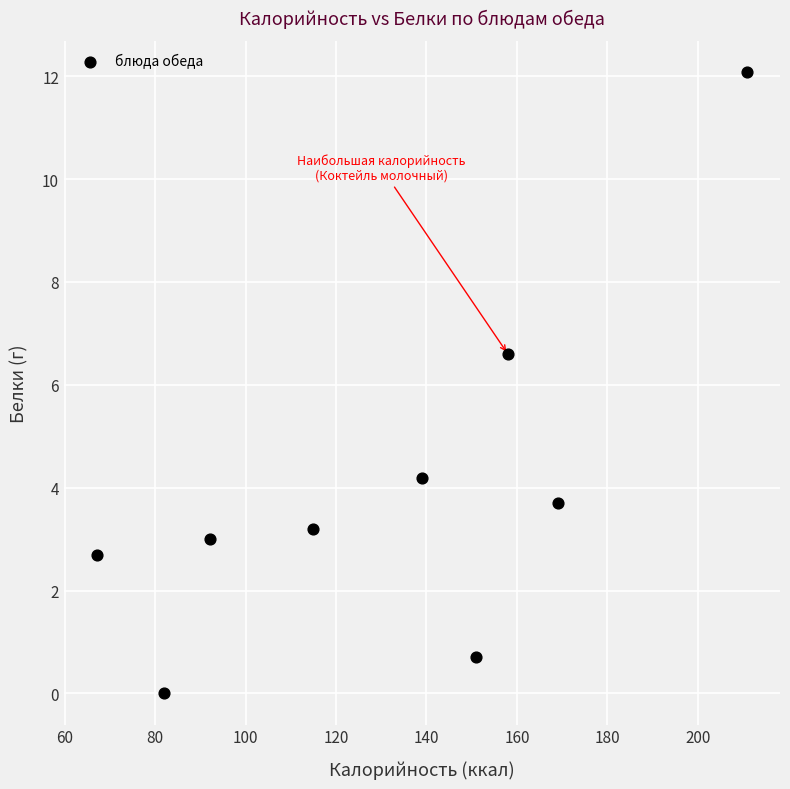

What is the range of X values (max minus min)?

144.0